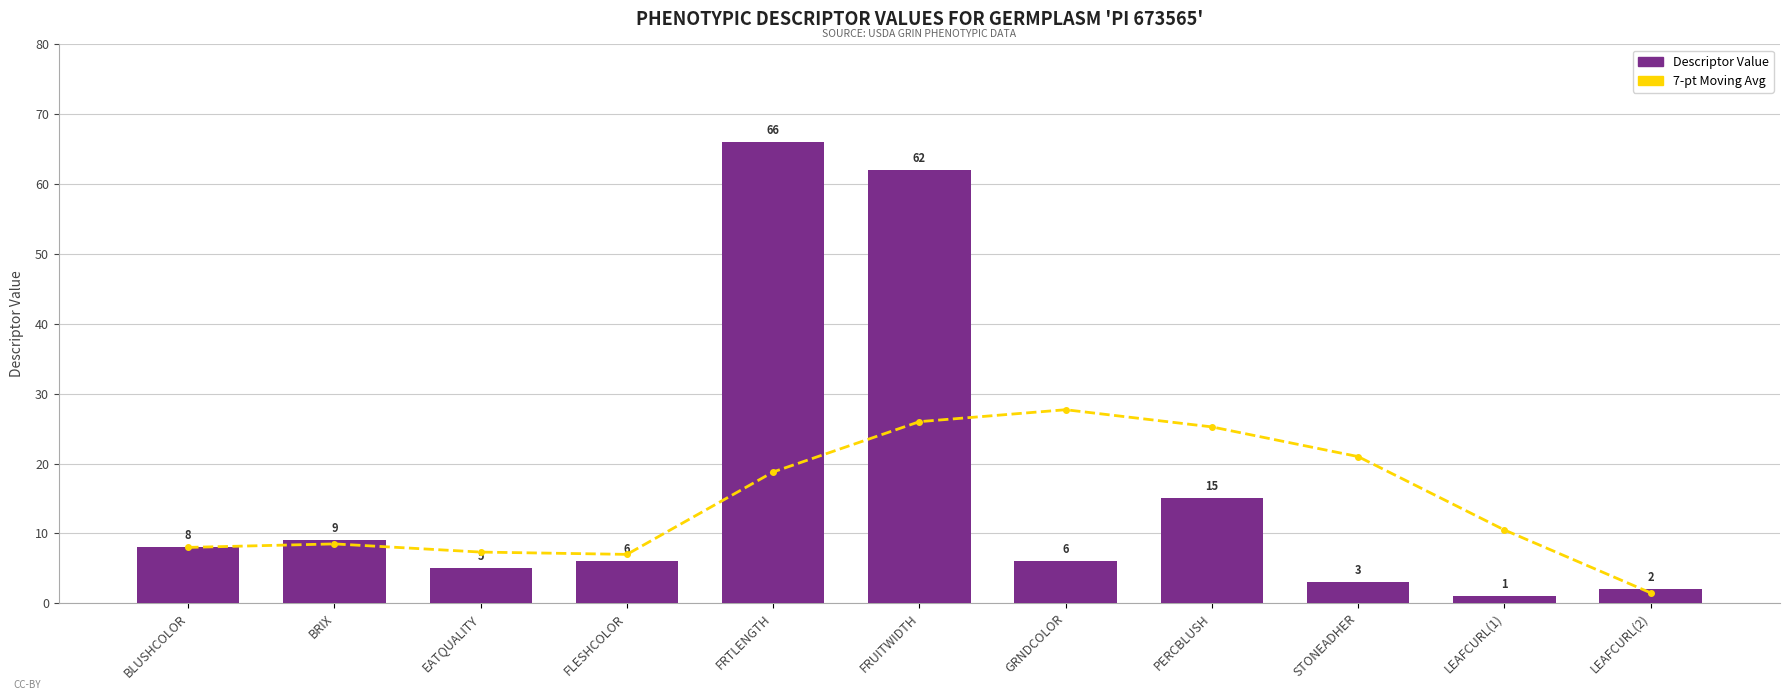

Are the bars horizontal?

No